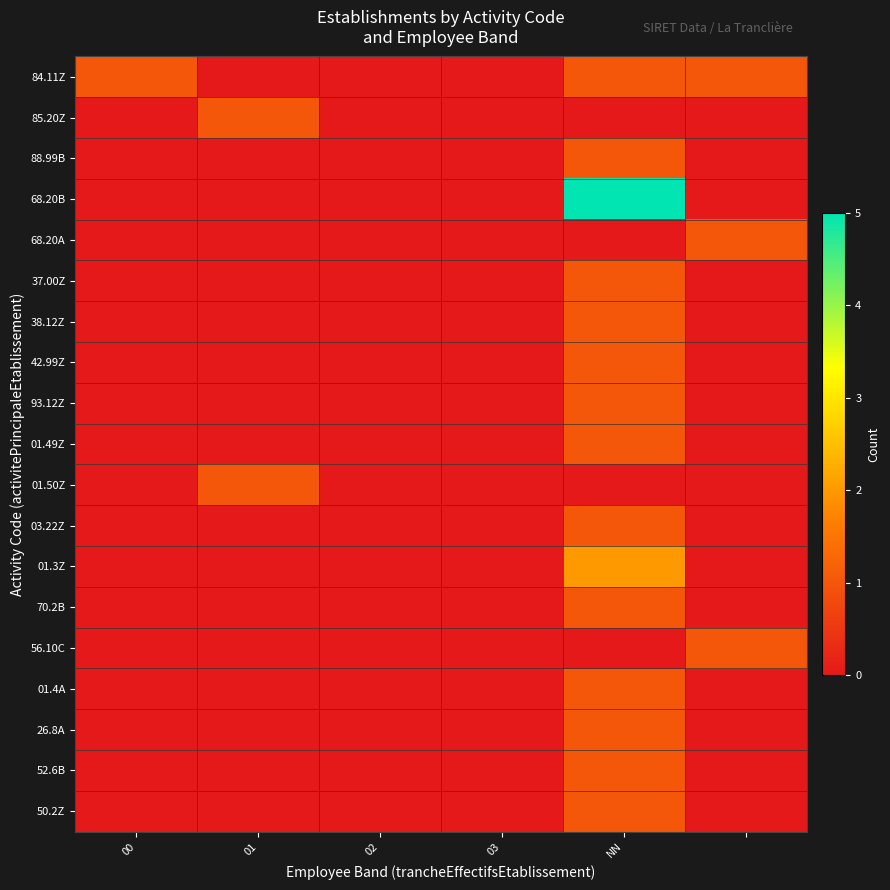

At which category is the sum across all series the highest?

NN